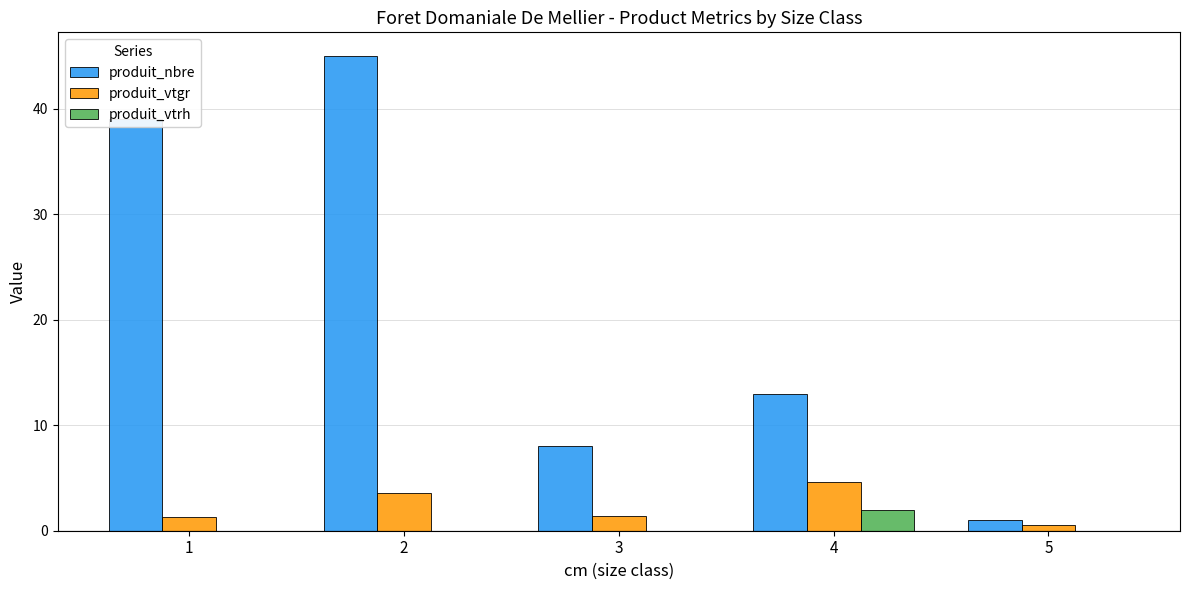

The produit_vtrh series shows 0.0 at 5. True or false?

True